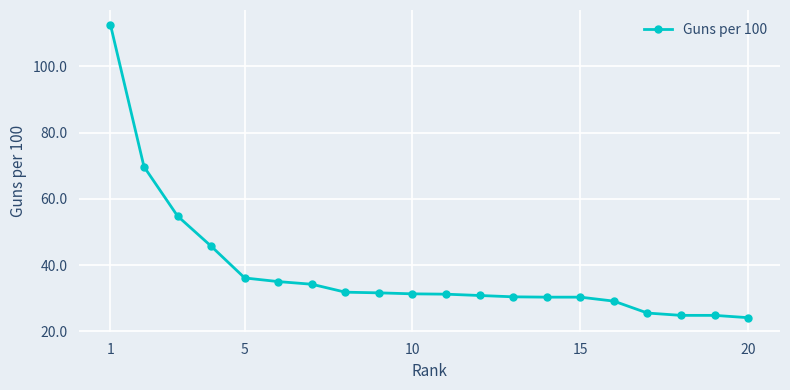

What is the value of the 20th point from the left?

24.1